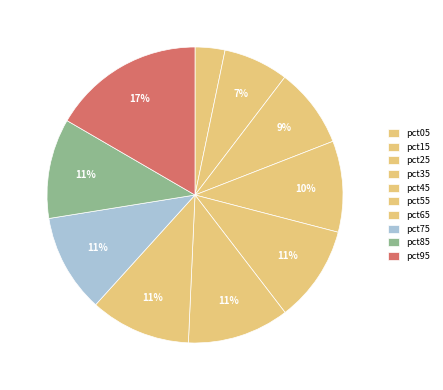

Count the number of slices in the pie.

10